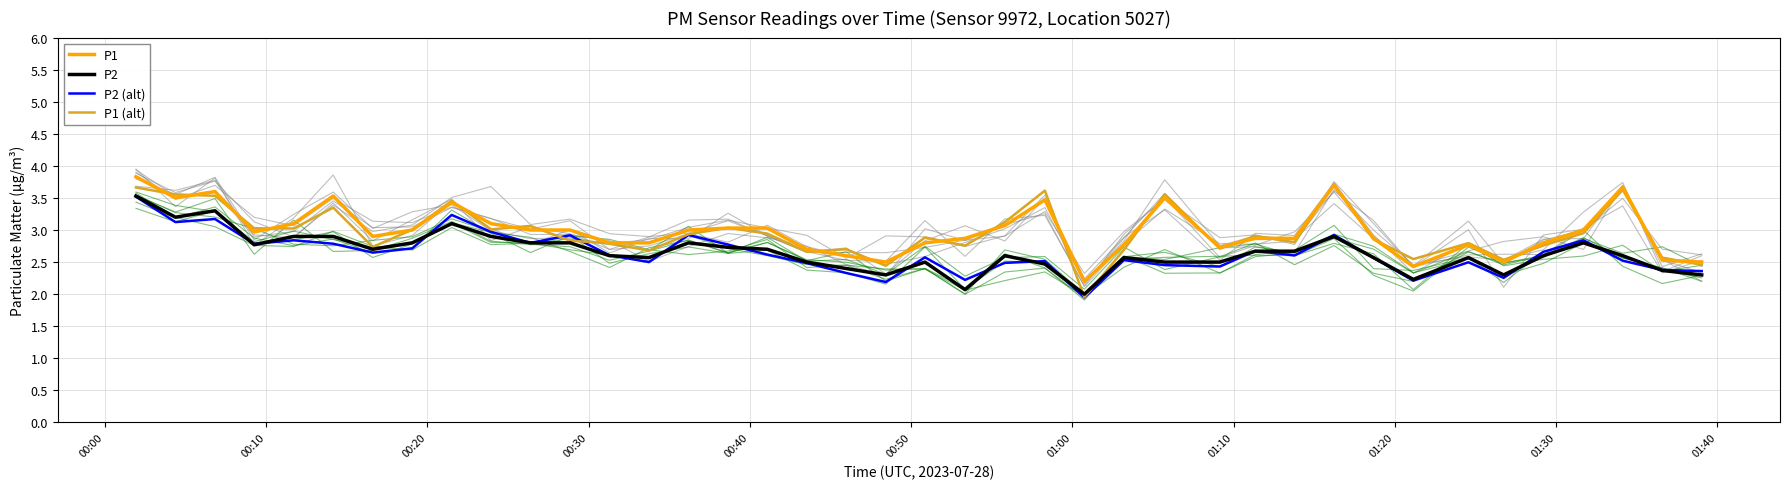

True or false: P2 and P1 intersect in this chart.

False